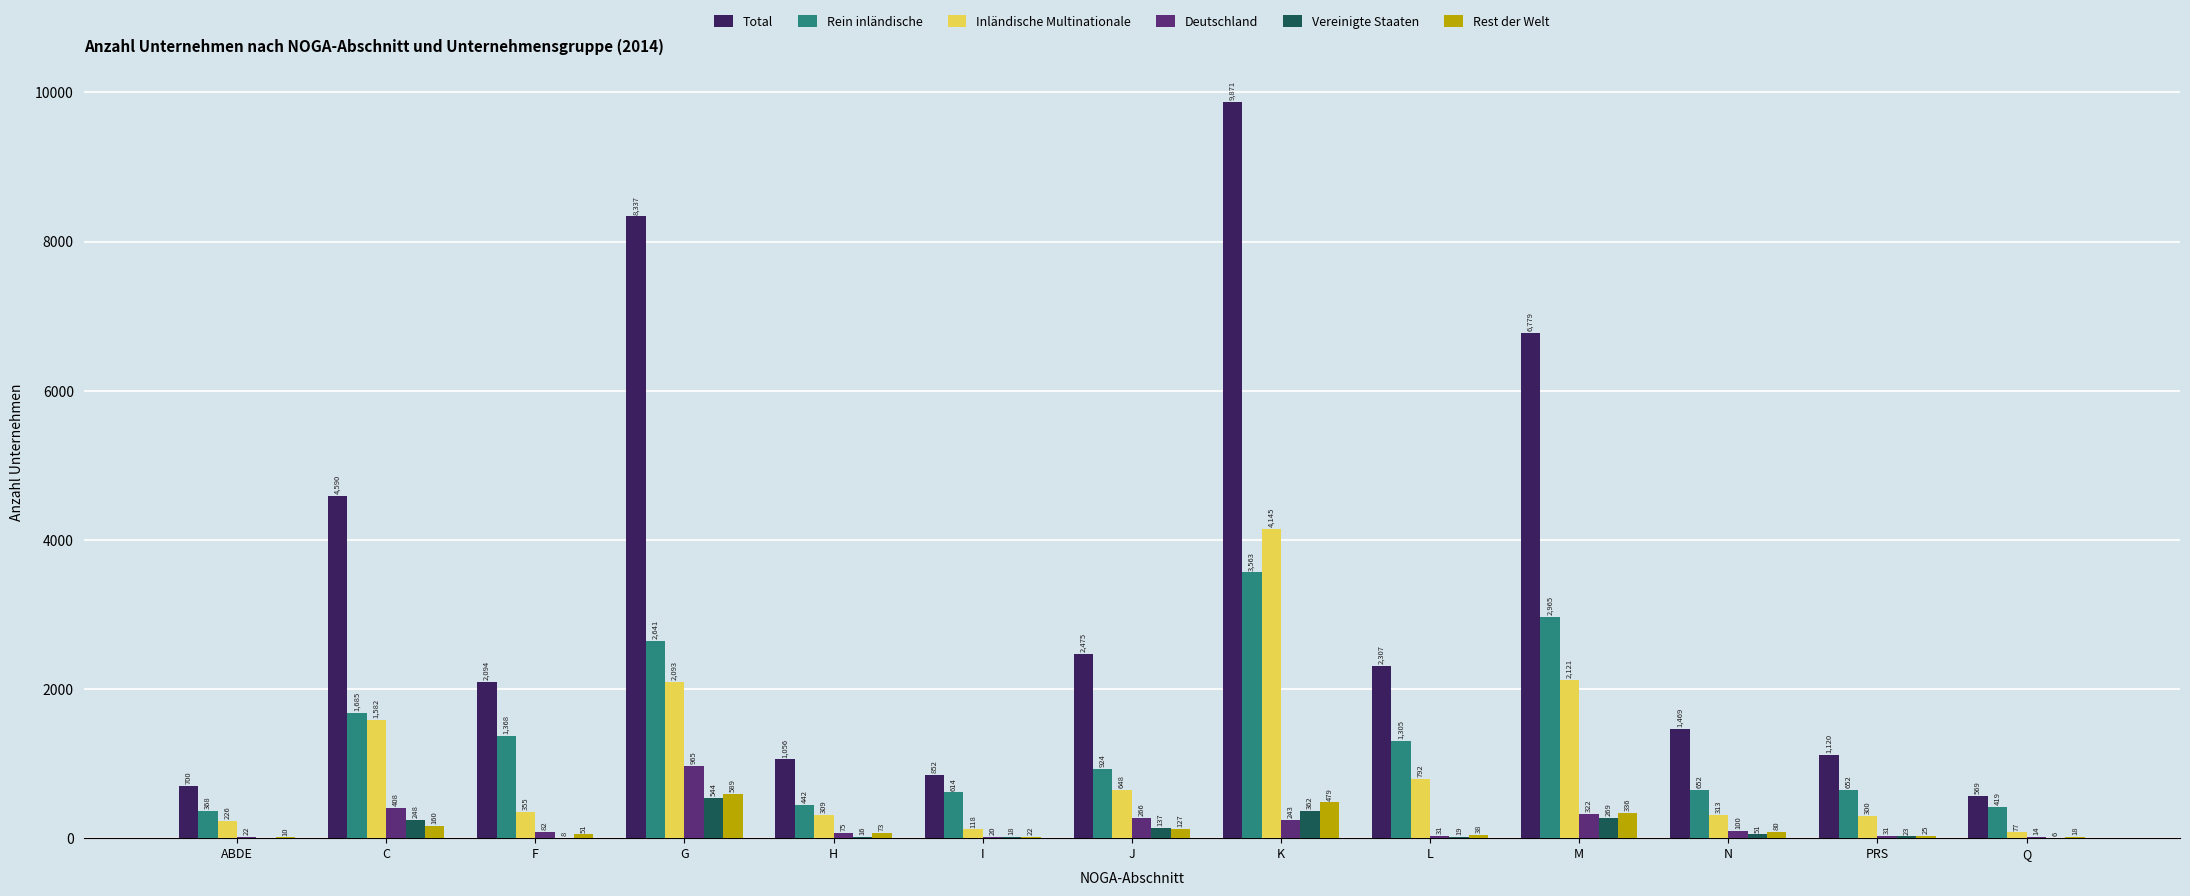

What are all the series names shown in the legend?

Total, Rein inländische, Inländische Multinationale, Deutschland, Vereinigte Staaten, Rest der Welt